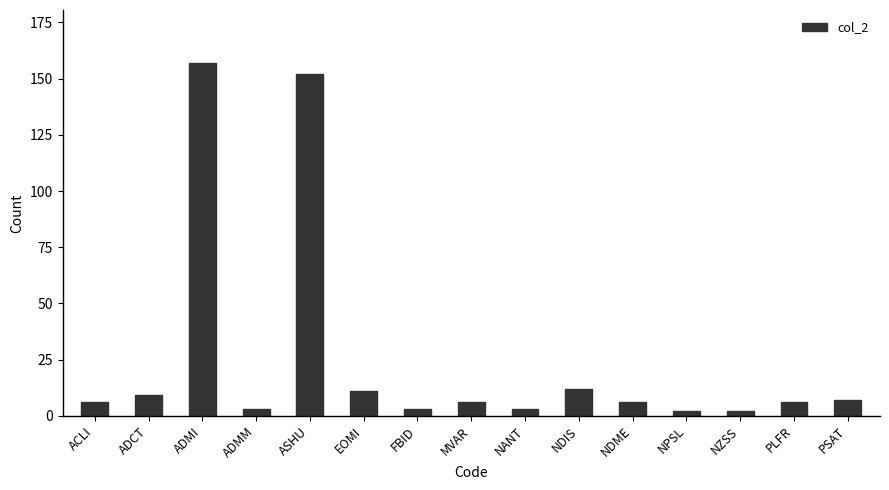

What is the label of the 1st bar from the left?

ACLI